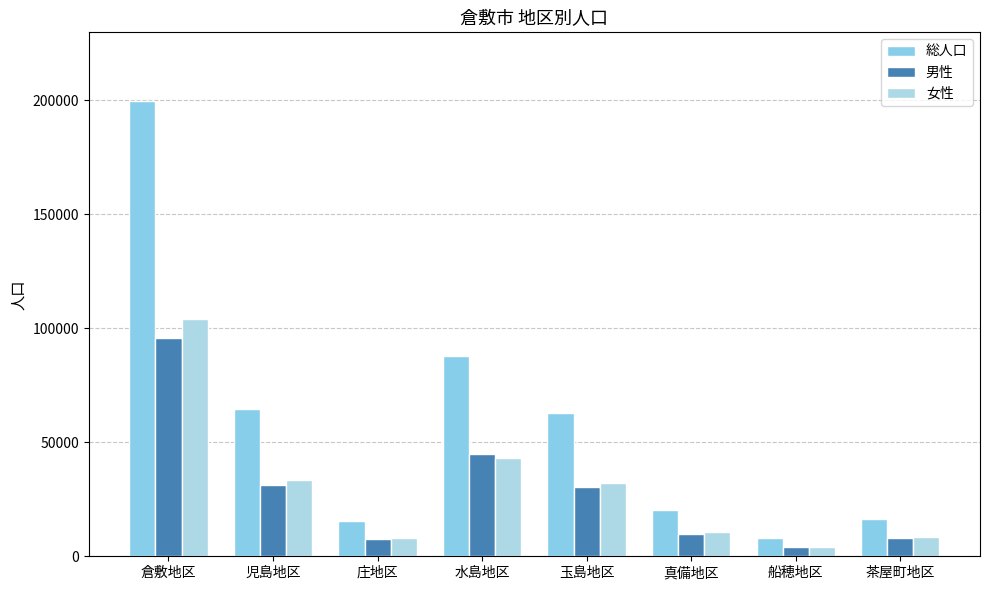

What is the total value across all series at 水島地区?

175978